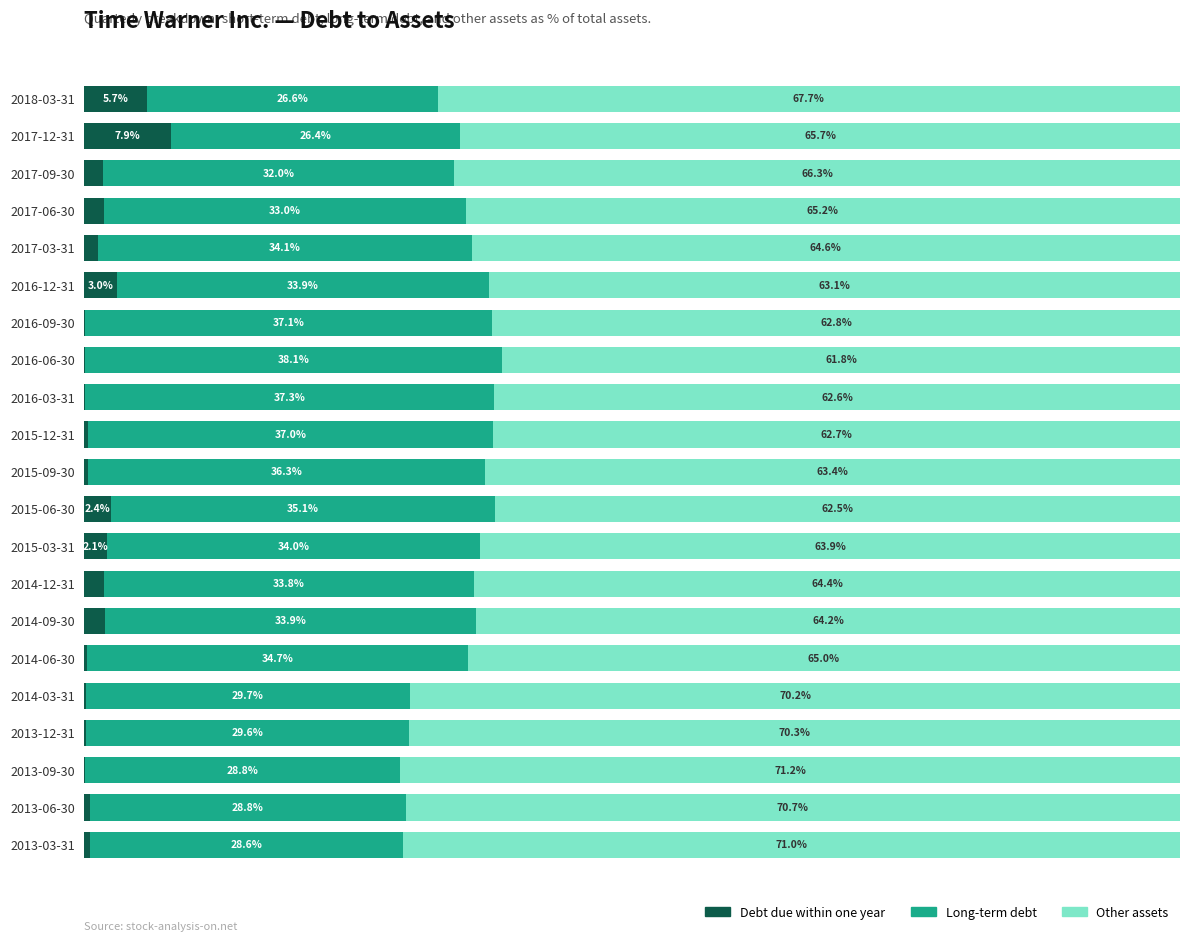

At which label is Debt due within one year closest to 3?

2016-12-31